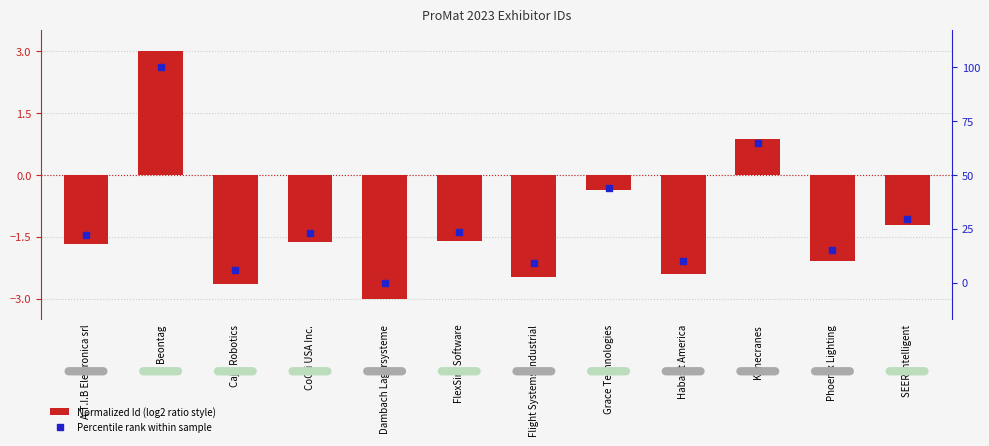

At how many categories does at least one series exceed 88?

1